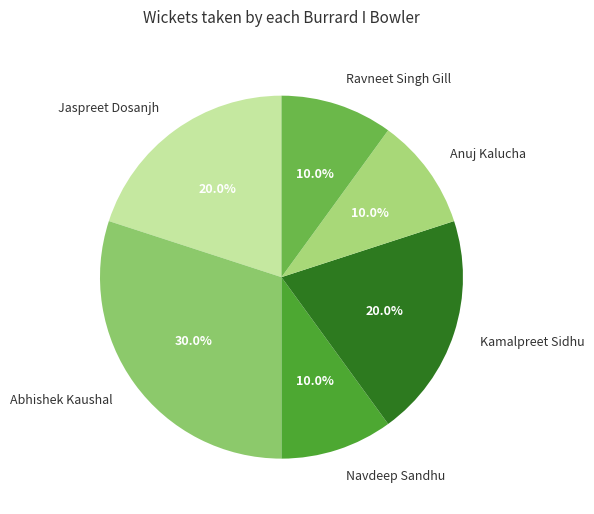

What percentage do Ravneet Singh Gill and Jaspreet Dosanjh together represent?

30.0%